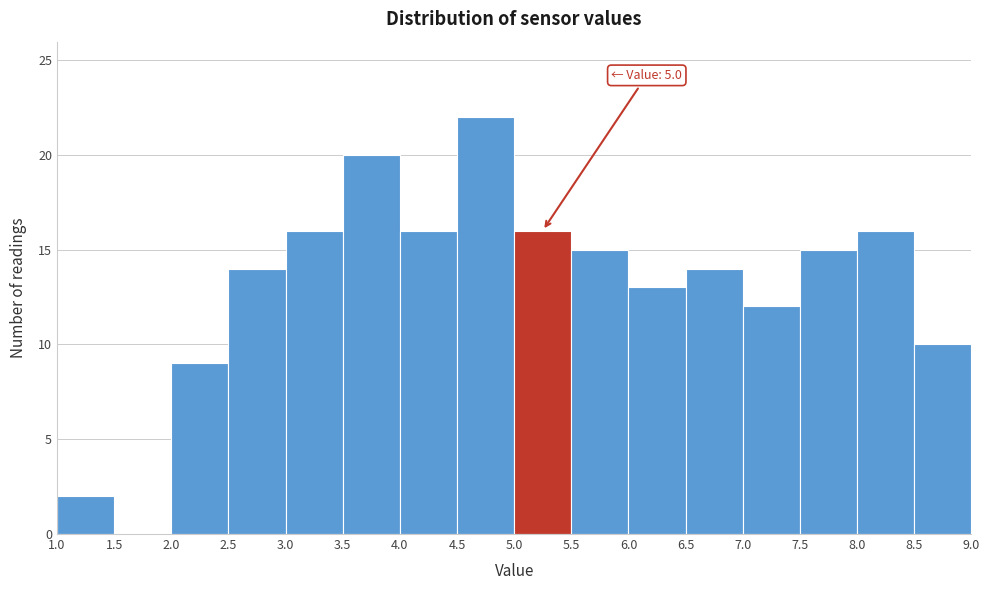

Which range on the x-axis has the tallest bar?

4.5 to 5.0